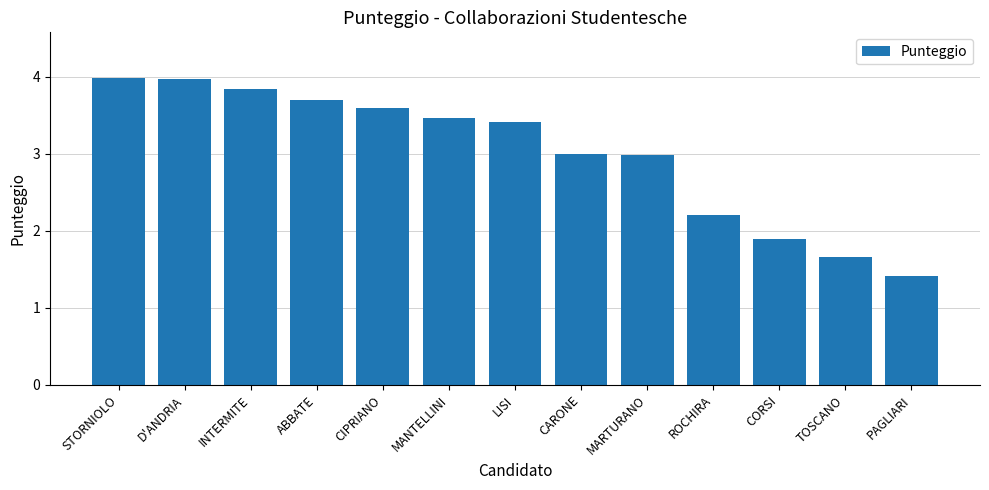

Where is the data nearest to the value 2?

CORSI